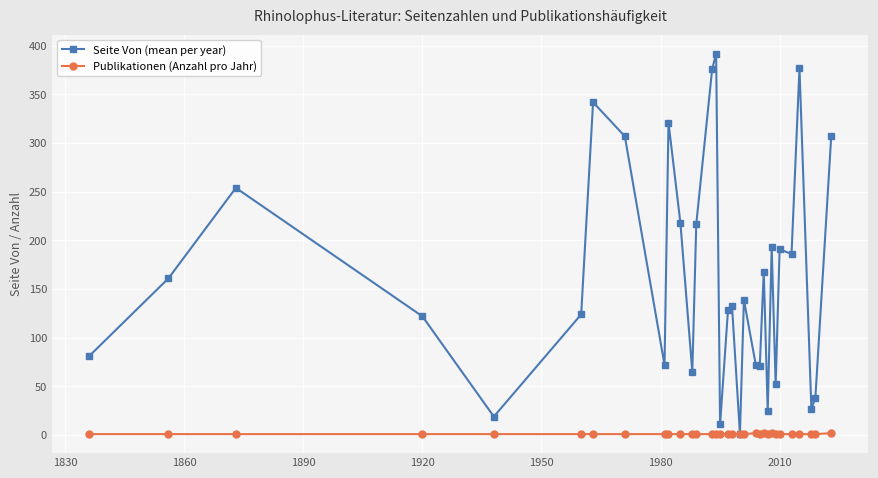

True or false: Seite Von (mean per year) has more than 2 interior local peaks.

True